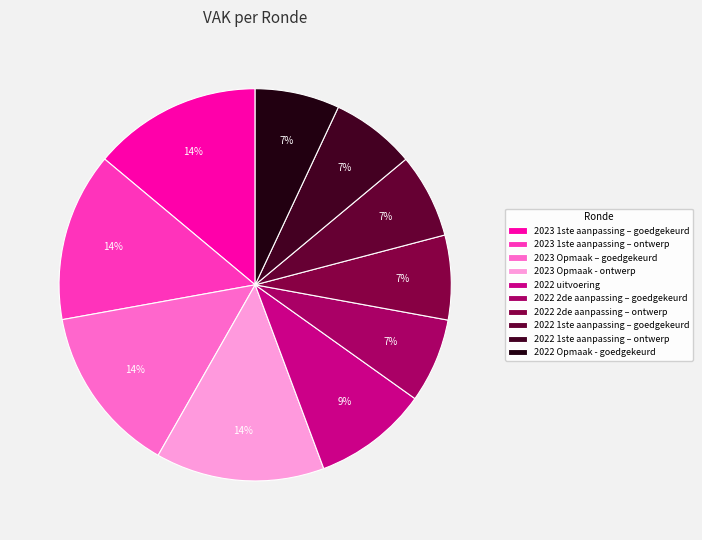

To the nearest percent, what is the difference between the largest and smallest slice percentages?

7%